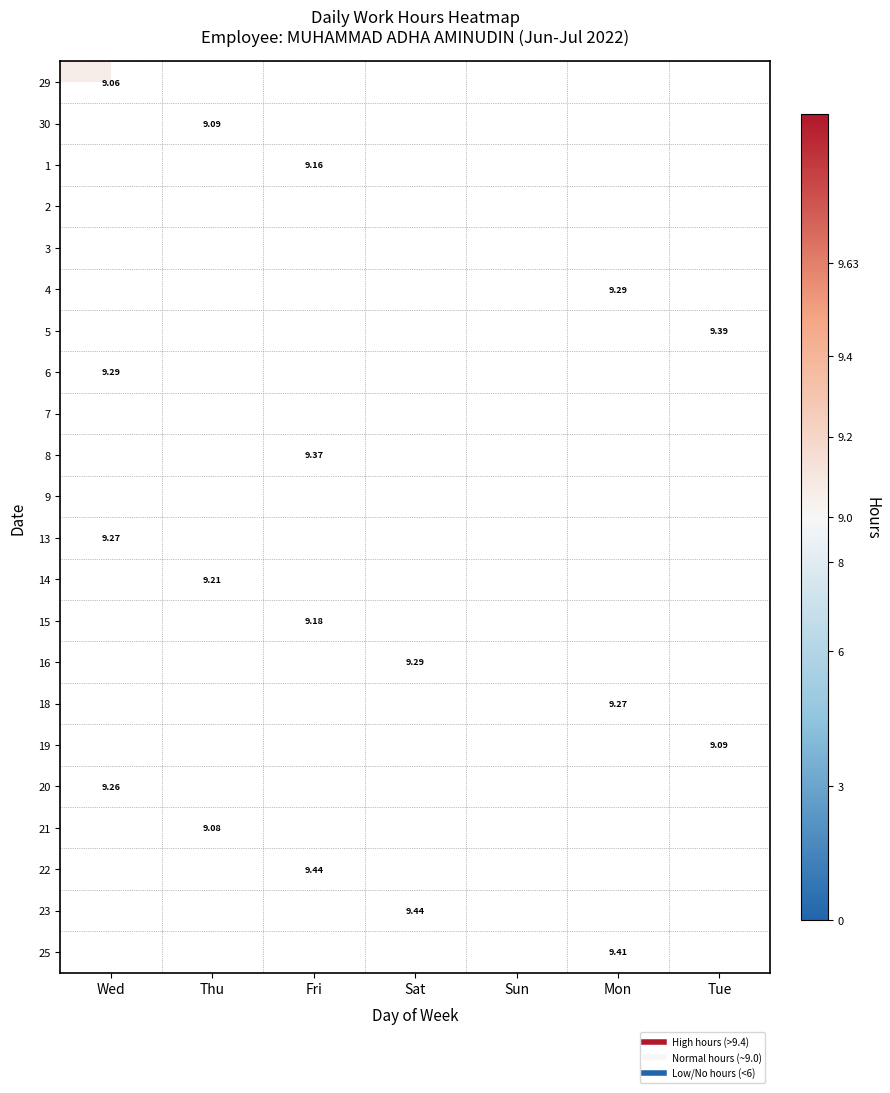

The value of 14 at Thu is 5.7. True or false?

False